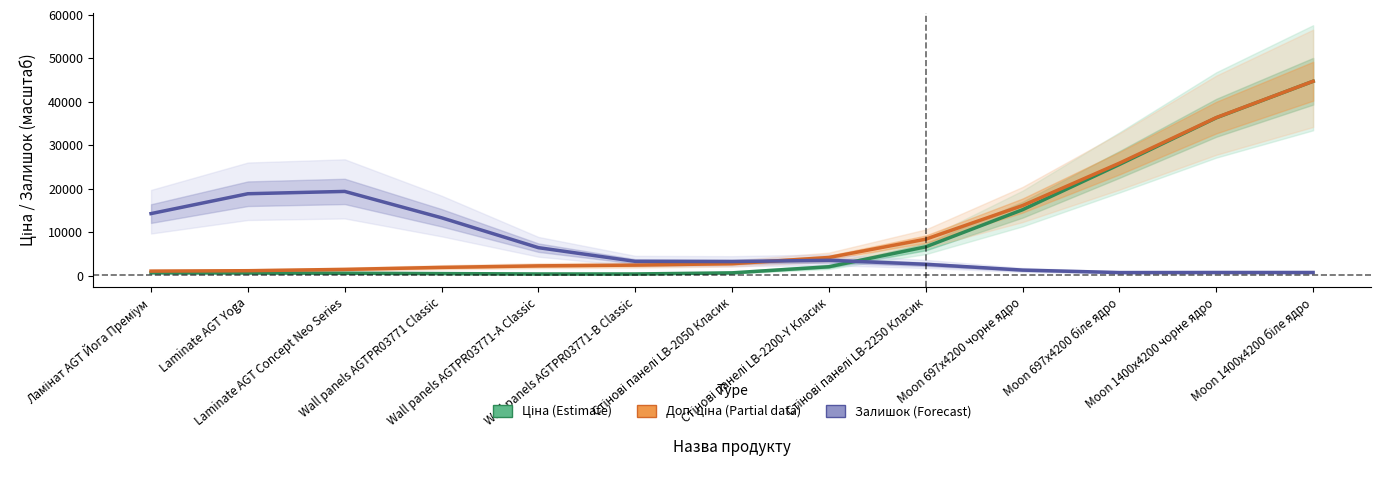

In Ціна (Estimate), how many points are lower than both neighbors (excluding endpoints)?

1